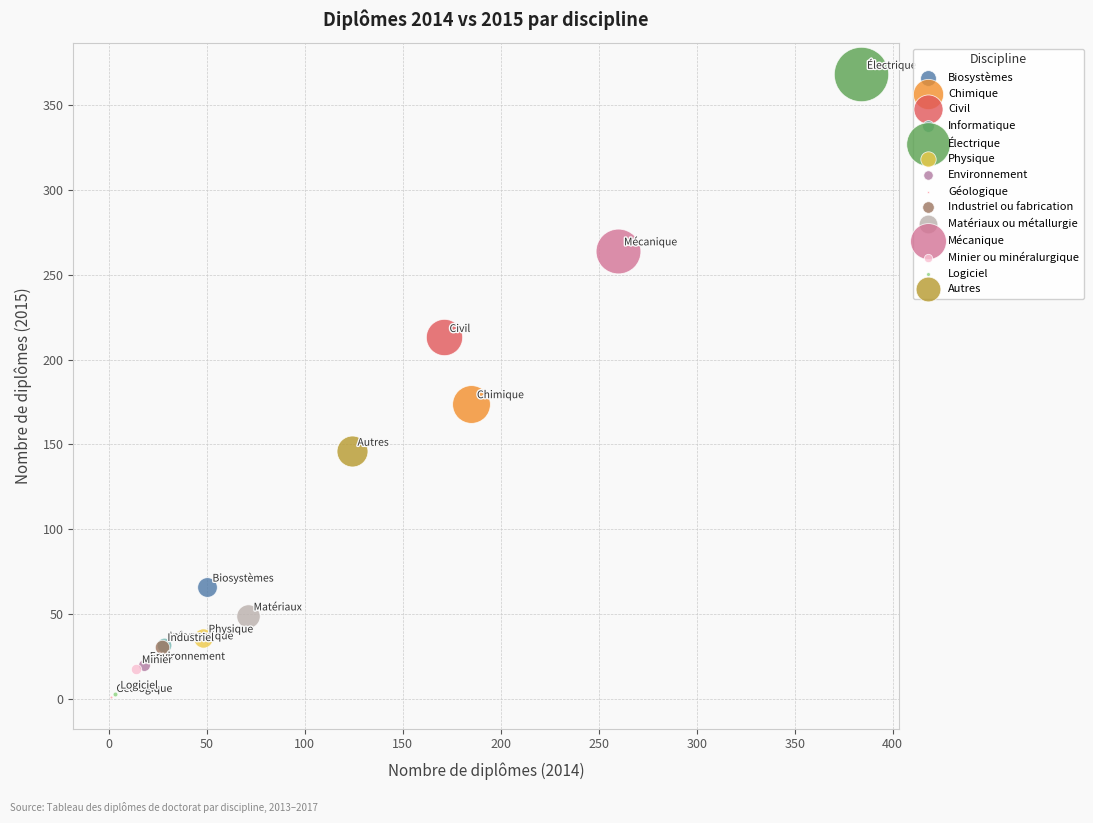

What are all the series names shown in the legend?

Biosystèmes, Chimique, Civil, Informatique, Électrique, Physique, Environnement, Géologique, Industriel ou fabrication, Matériaux ou métallurgie, Mécanique, Minier ou minéralurgique, Logiciel, Autres